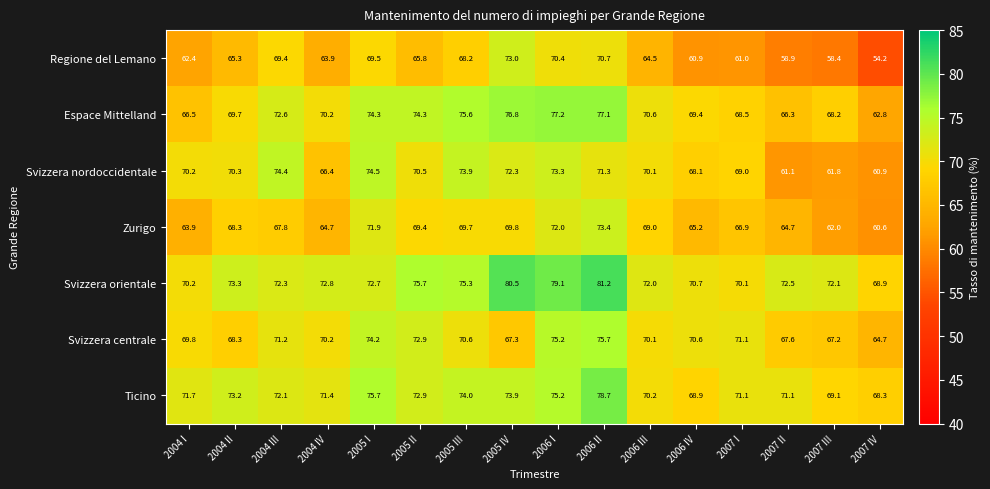

What is the difference between the maximum and minimum values in the Espace Mittelland series?

14.4